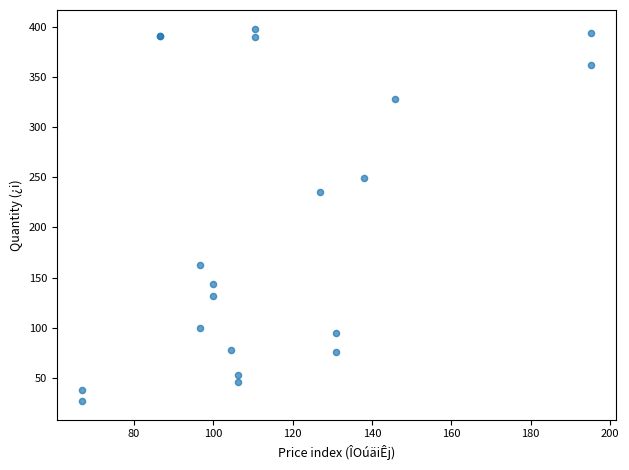

What Y value in the scatter plot is closest to 212?

235